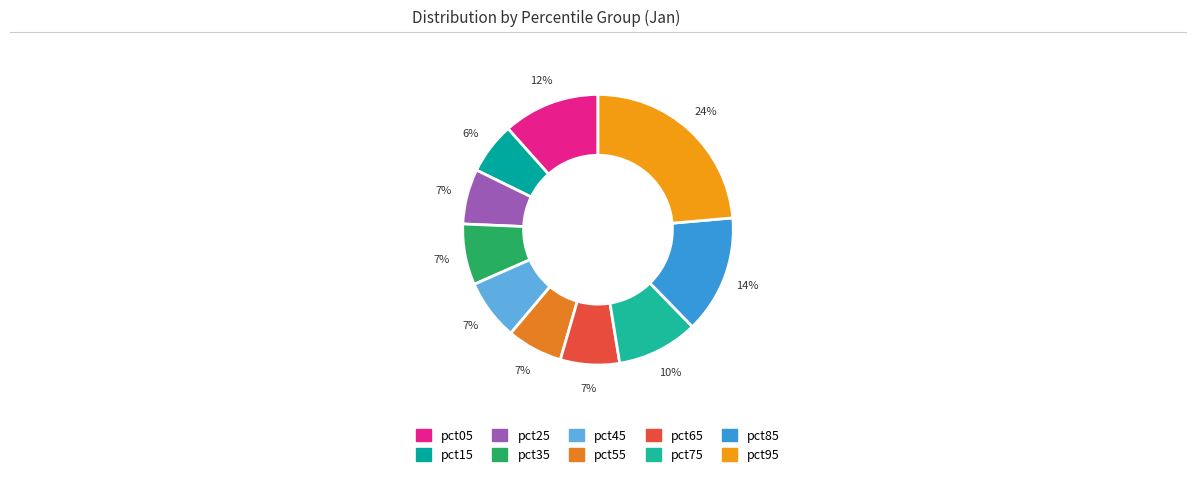

Is it true that pct65 is 7% of the pie?

True